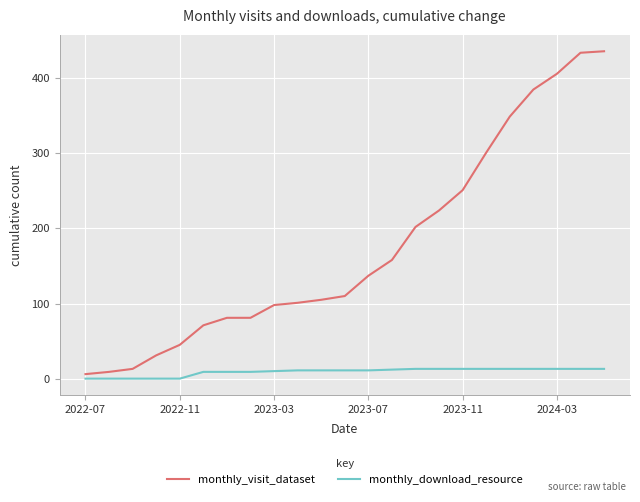

Which series has the largest total across all categories?

monthly_visit_dataset